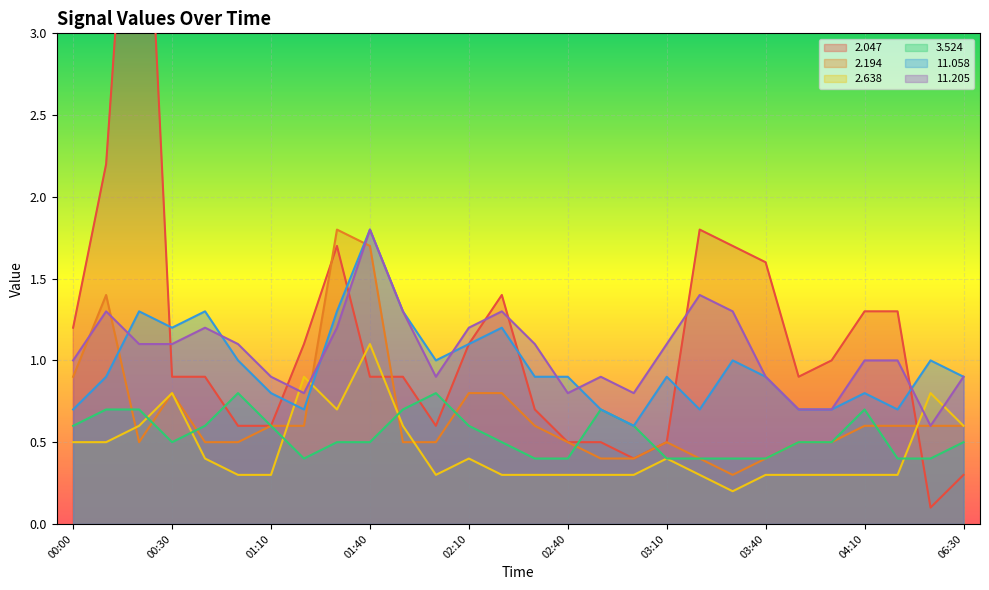

Rank the series by their maximum value, from lowest to highest.

  3.524,   2.638,   2.194,  11.058,  11.205,   2.047